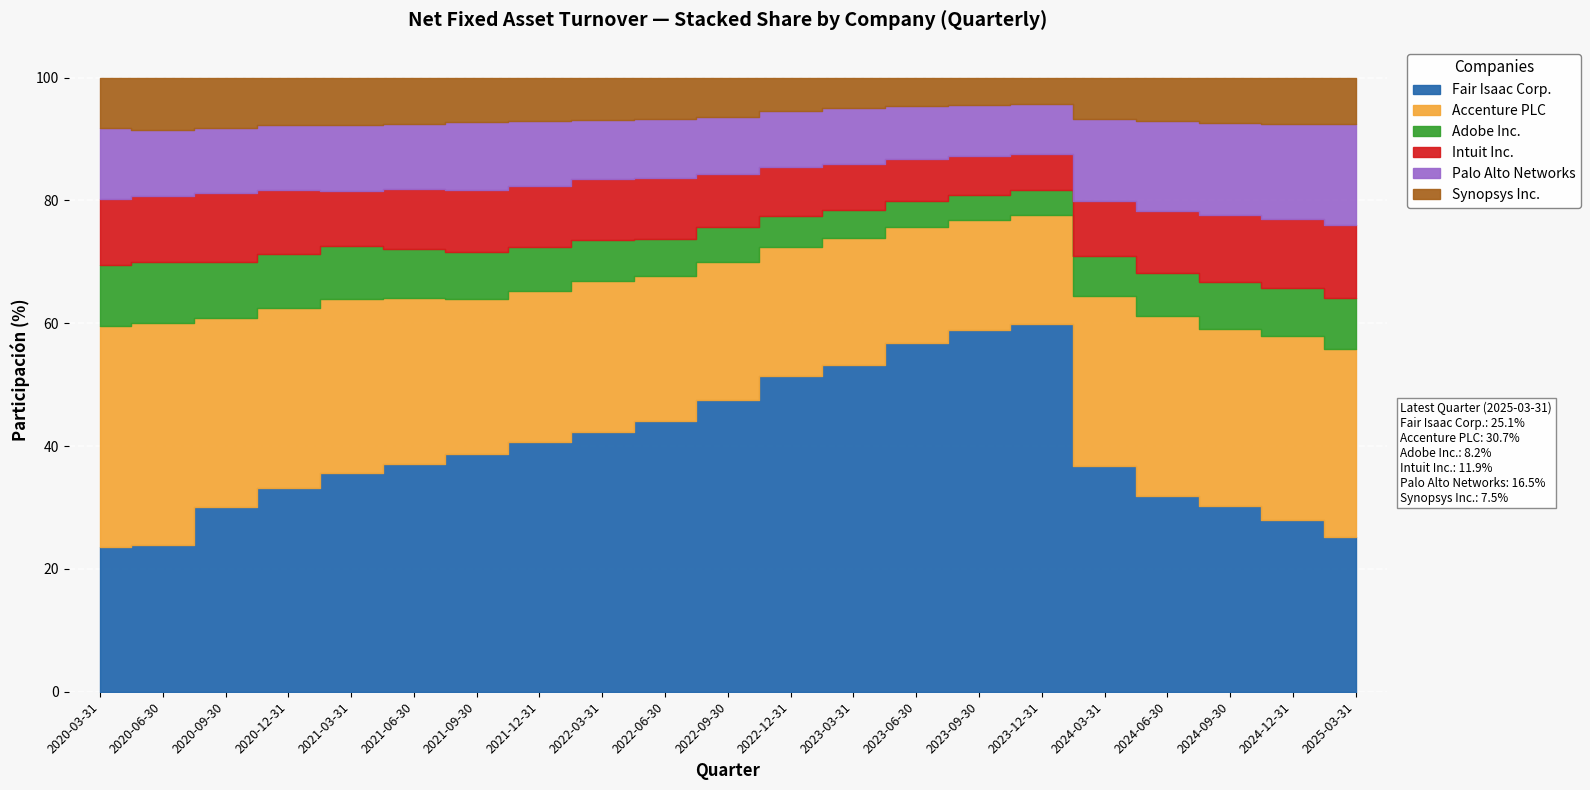

True or false: Accenture PLC and Adobe Inc. cross at least once.

False